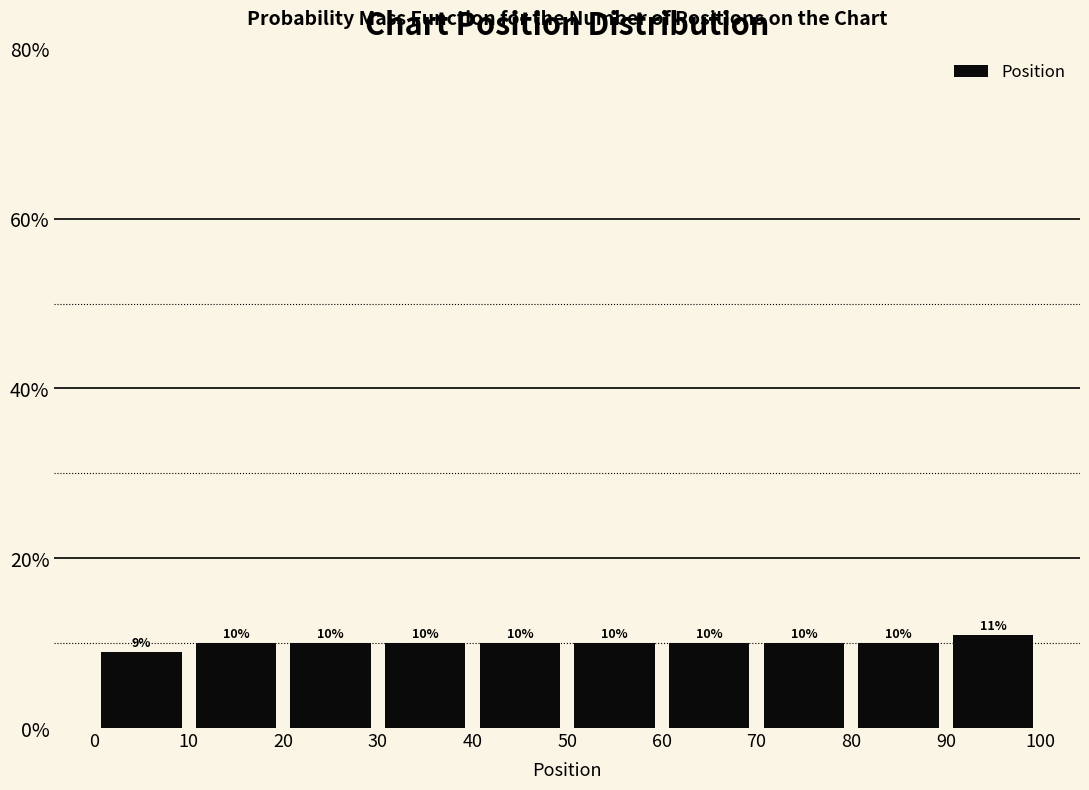

Reading left to right, transcribe this chart: for each bar, give the range it covers on the x-axis and its height.

0 to 10: 9
10 to 20: 10
20 to 30: 10
30 to 40: 10
40 to 50: 10
50 to 60: 10
60 to 70: 10
70 to 80: 10
80 to 90: 10
90 to 100: 11